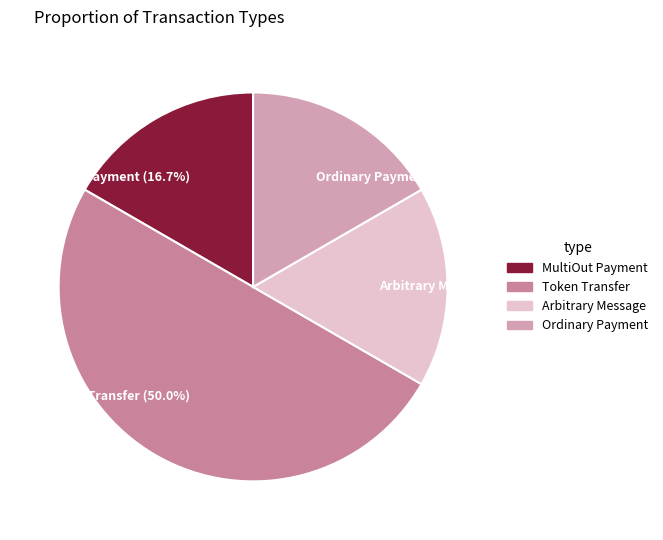

Between Token Transfer (50.0%) and Ordinary Payment (16.7%), which is larger?

Token Transfer (50.0%)